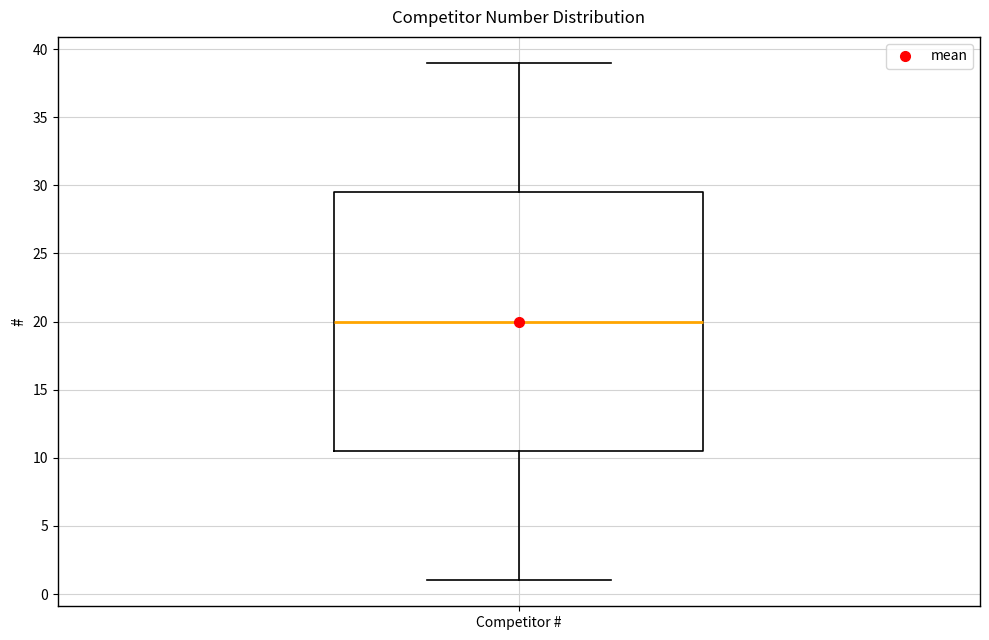

Transcribe this box plot: give where the median line is, the range the box spans, and where the two whiskers end, as read against the y-axis. The values are not printed on the chart, so give them approximately, as read against the axis.

median 20.0, box 10.5 to 29.5, whiskers 1.0 to 39.0